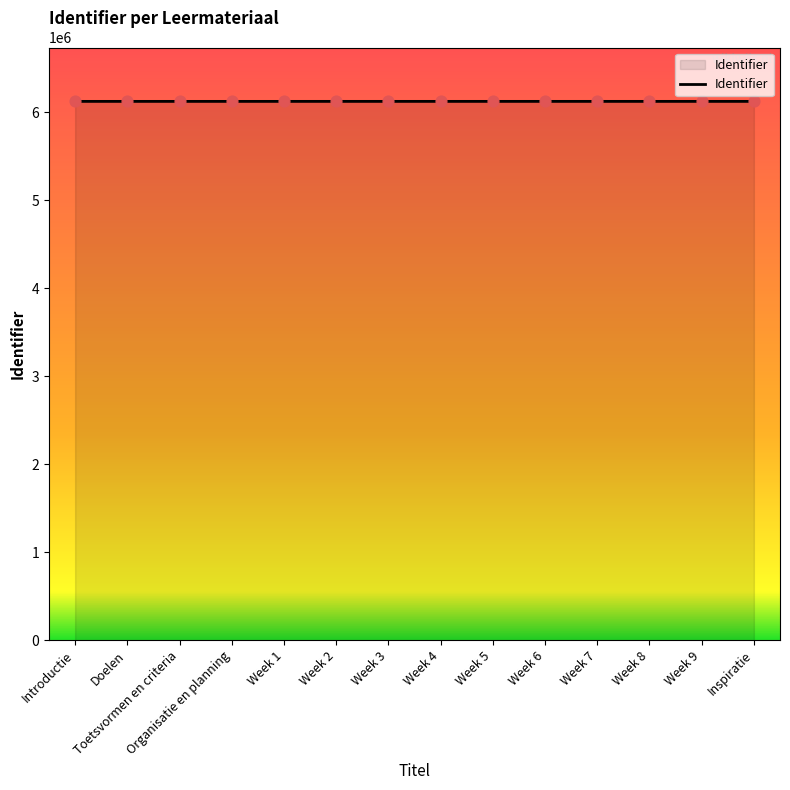

Approximately how many times larger is the value at Organisatie en planning compared to Week 8?

1.0